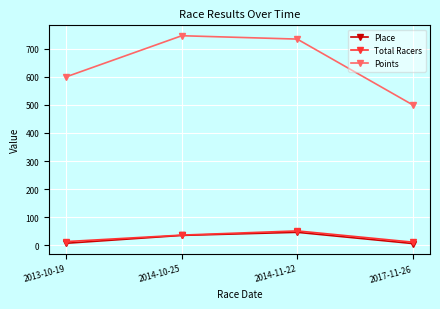

Which category has the highest value across all series?

2014-10-25